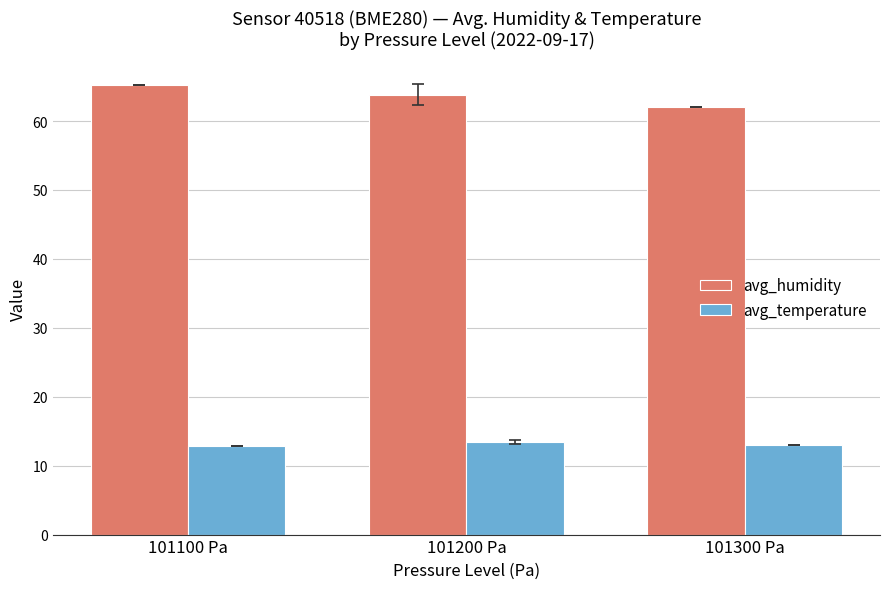

Which series has the largest total across all categories?

avg_humidity